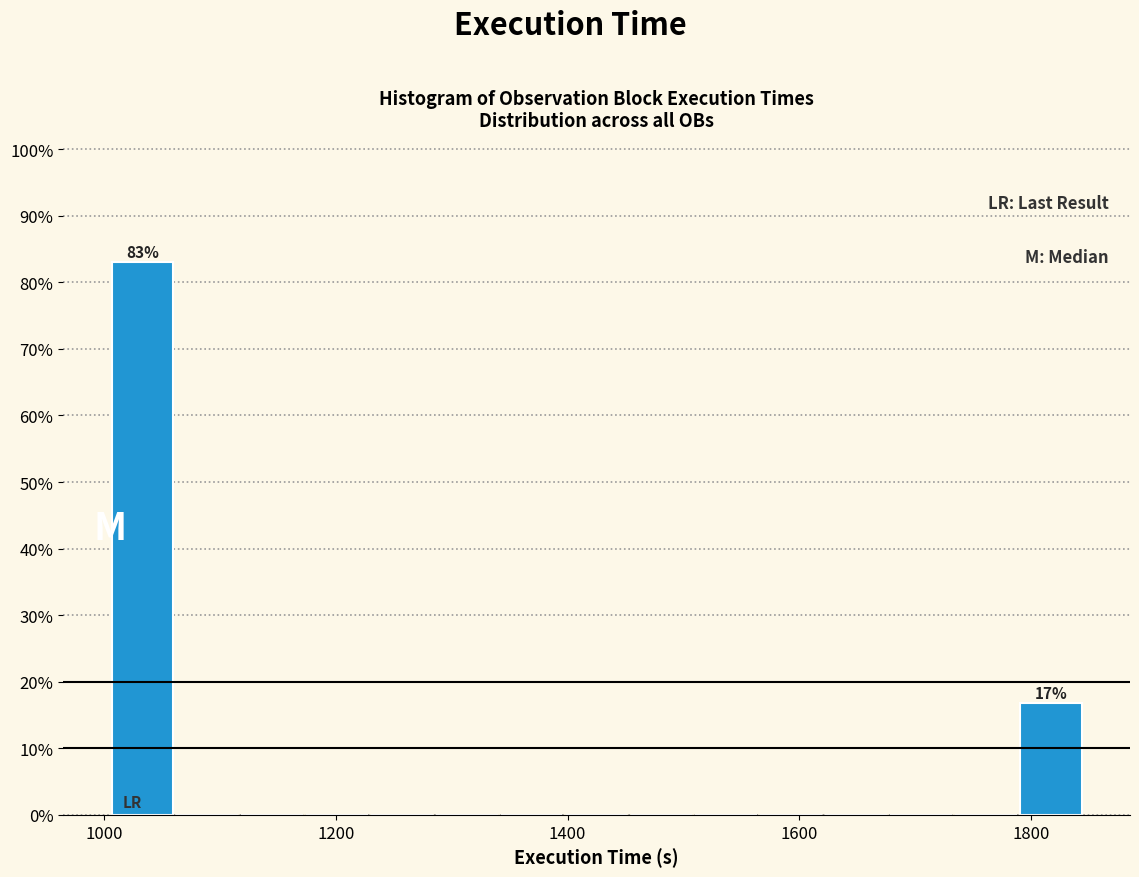

Around what value on the x-axis is the tallest bar? Give the approximate position of its centre, as read against the axis.

1040